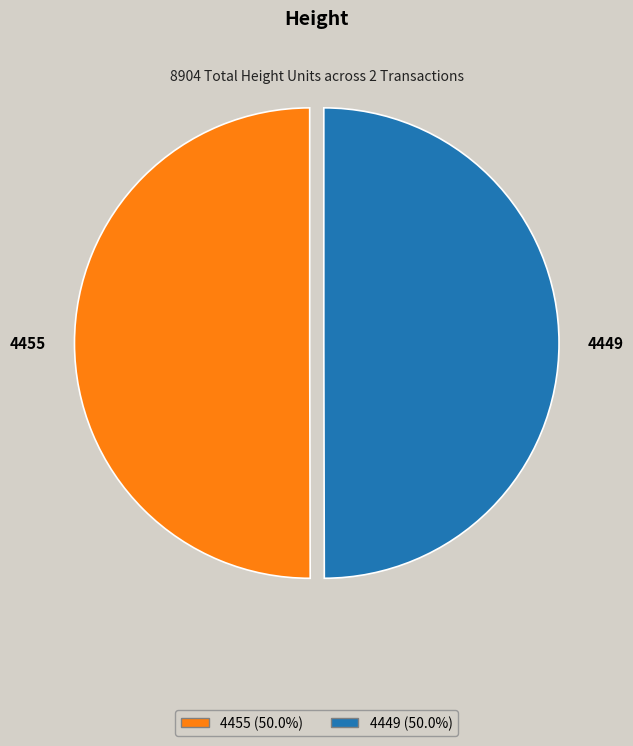

What is the ratio of the value at 4455 to the value at 4449?

1.0